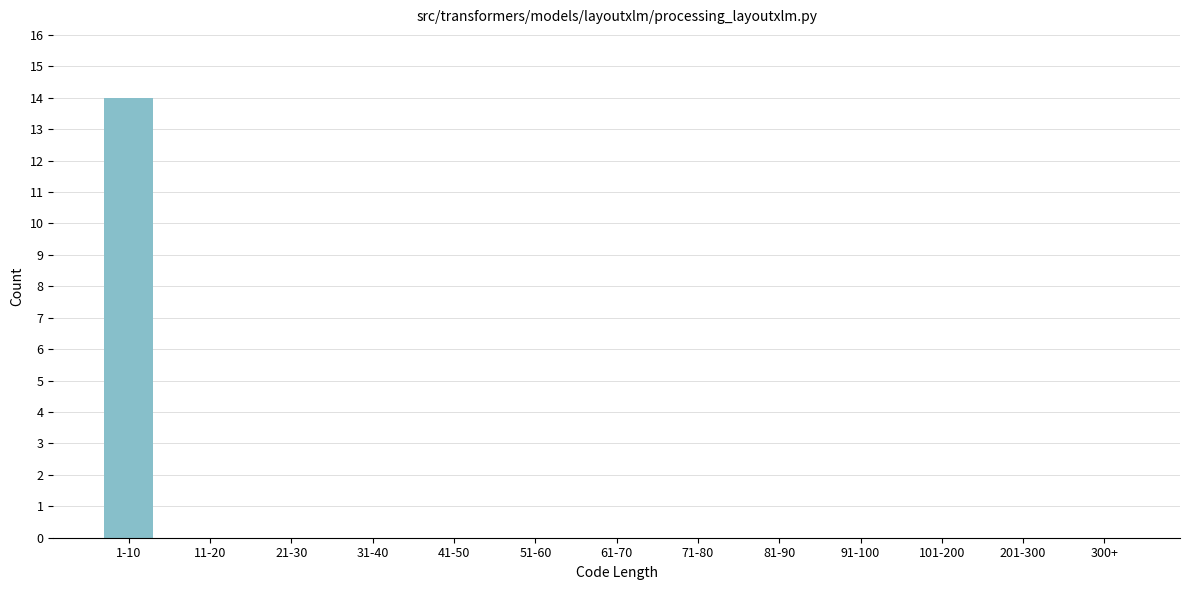

Reading right to left, list all the values displayed in this chart.

300+=0	201-300=0	101-200=0	91-100=0	81-90=0	71-80=0	61-70=0	51-60=0	41-50=0	31-40=0	21-30=0	11-20=0	1-10=14